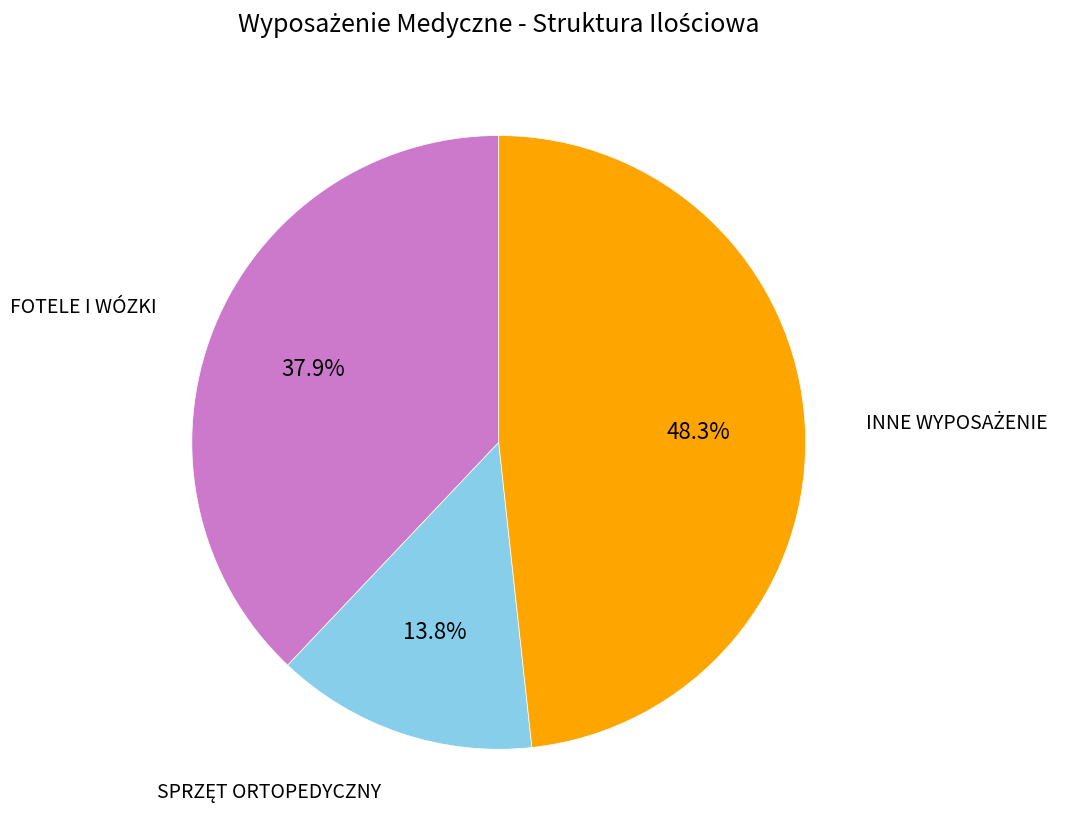

Is there any slice that represents more than half of the pie?

No